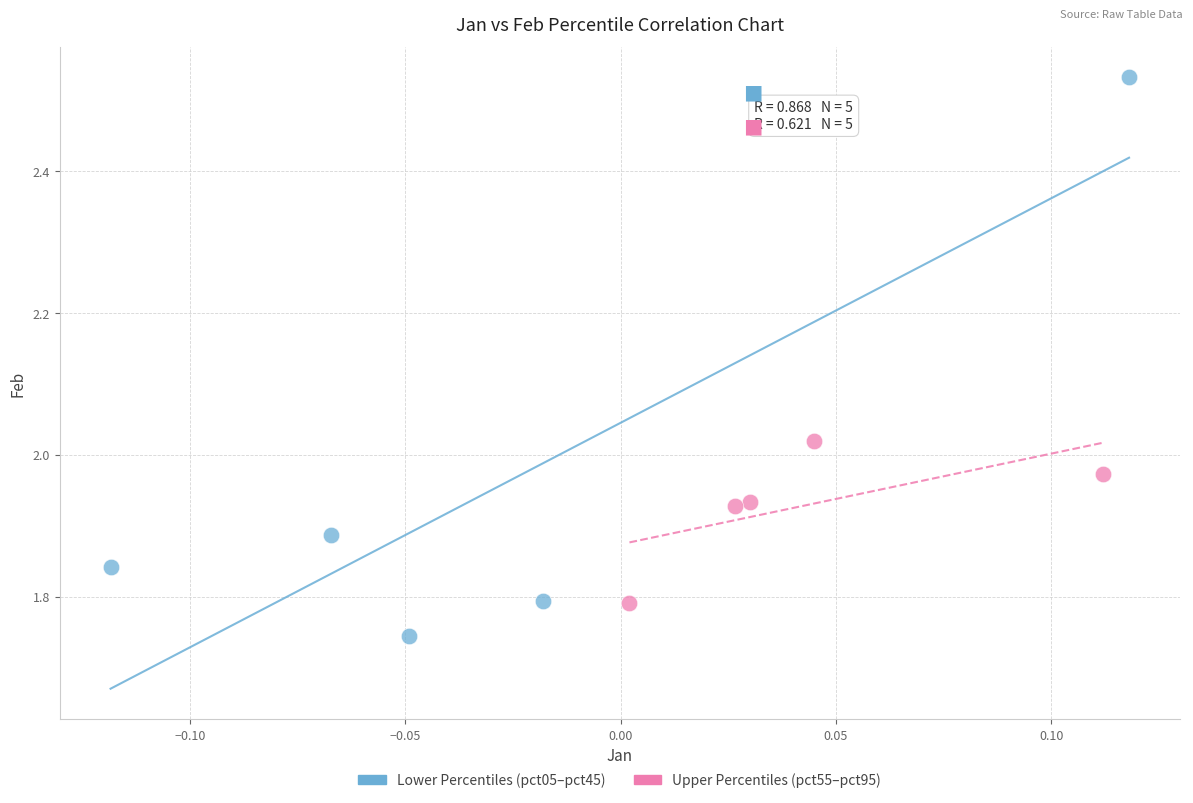

Which series contains the highest Y value?

Lower Percentiles (pct05–pct45)